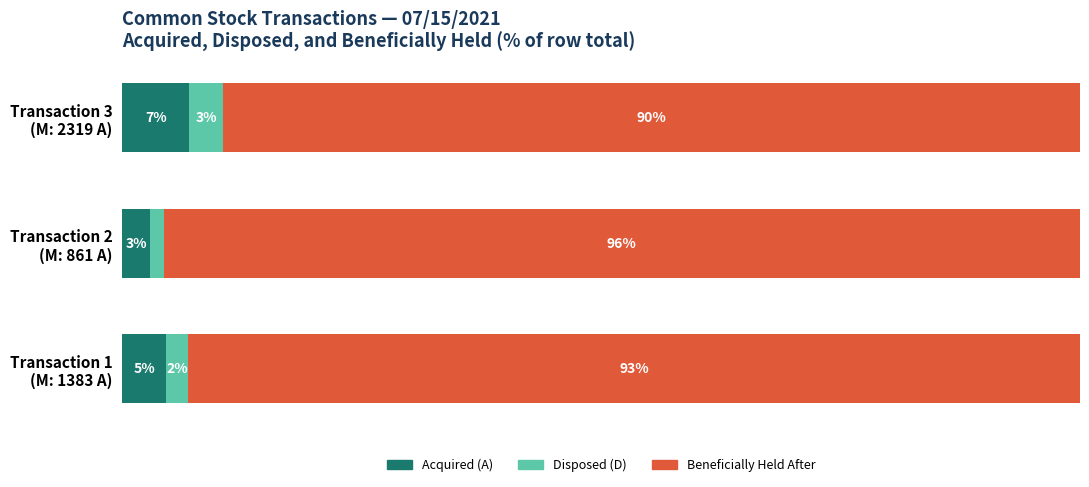

What are all the series names shown in the legend?

Acquired (A), Disposed (D), Beneficially Held After